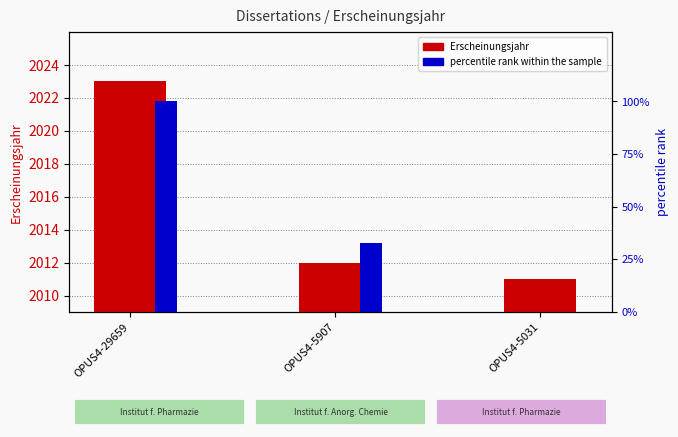

How many data points in Erscheinungsjahr are less than 2012?

1